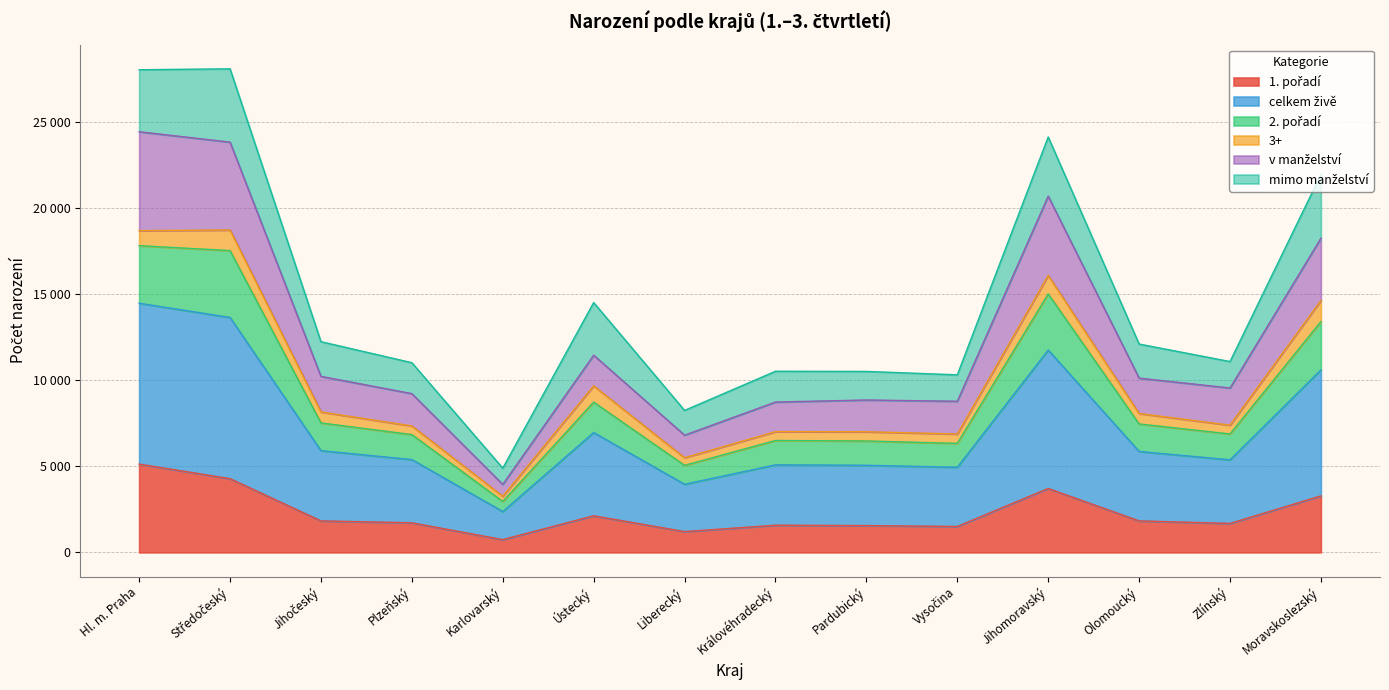

Is it true that celkem živě equals 27176 at Jihomoravský?

False